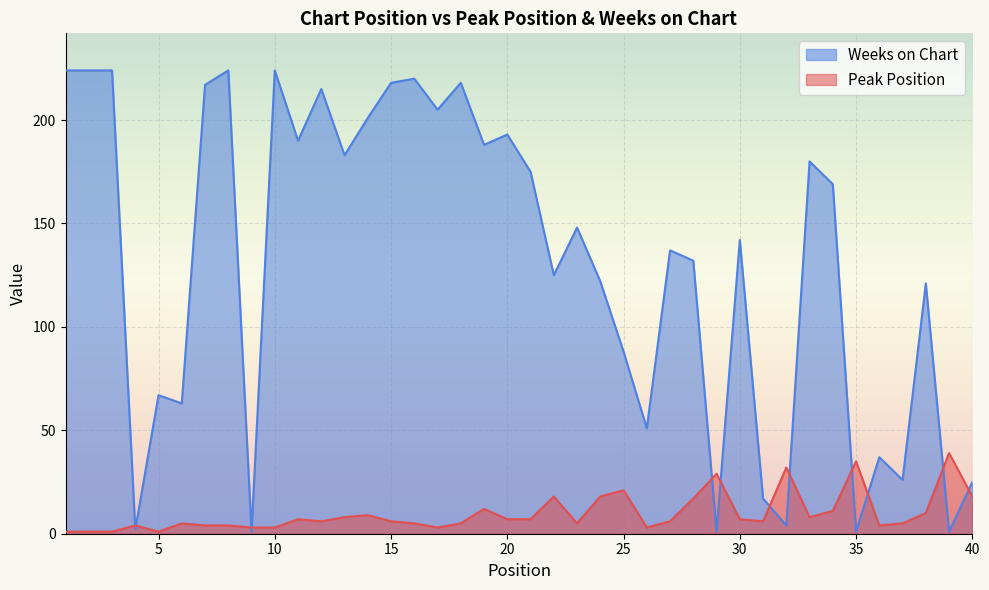

What is the value of the Weeks on Chart point at the 17th from the left?

205